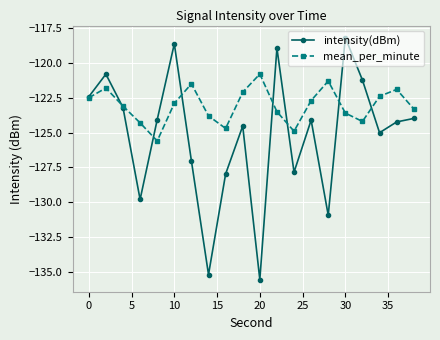

List the series in order of their peak value, lowest first.

mean_per_minute, intensity(dBm)